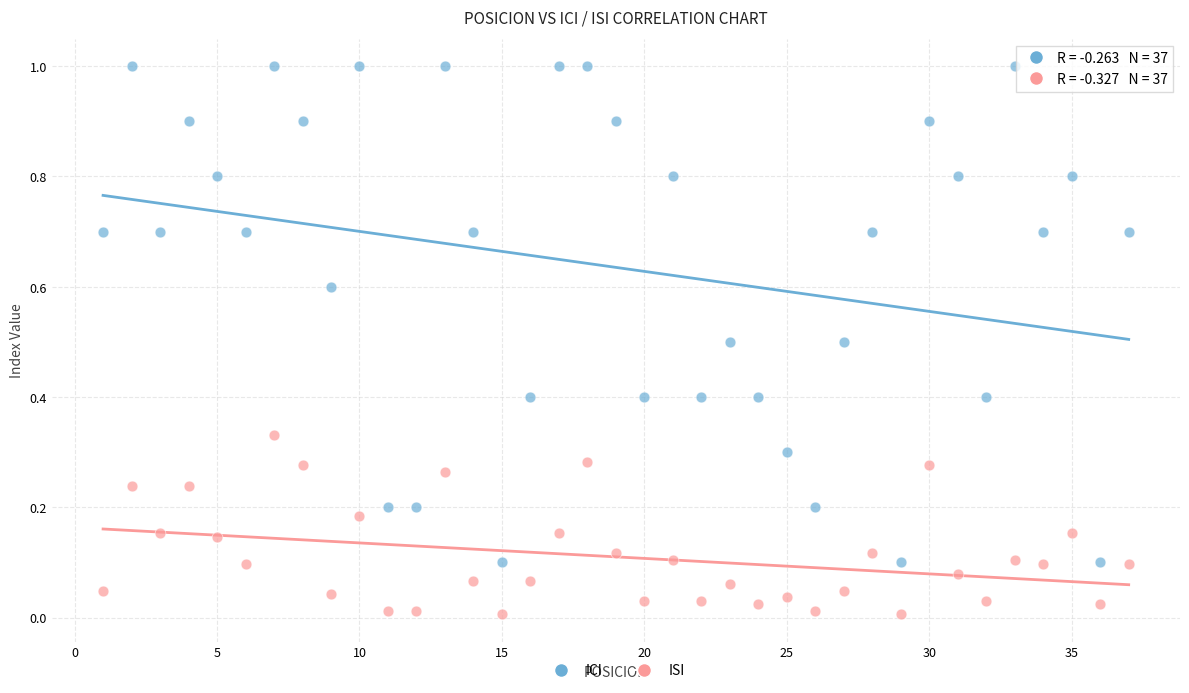

Across all data points, what is the range of Y values (max minus min)?

1.0